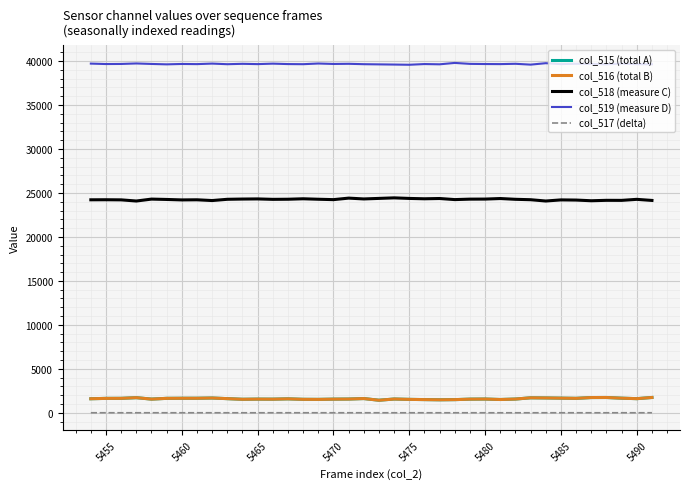

Which series has the largest total across all categories?

col_519 (measure D)